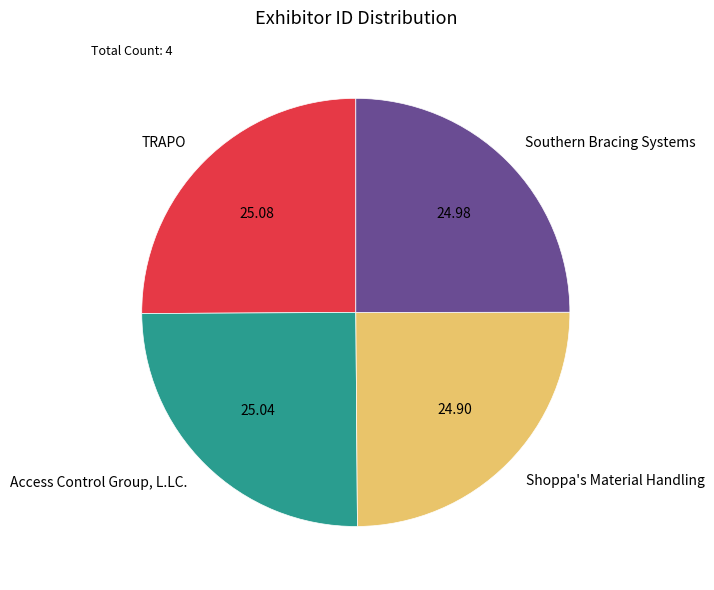

Is there any slice that represents more than half of the pie?

No